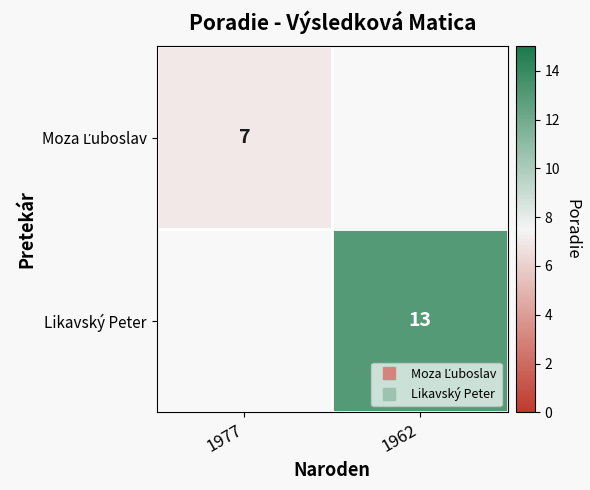

At which category does the chart reach its minimum across all series?

1977